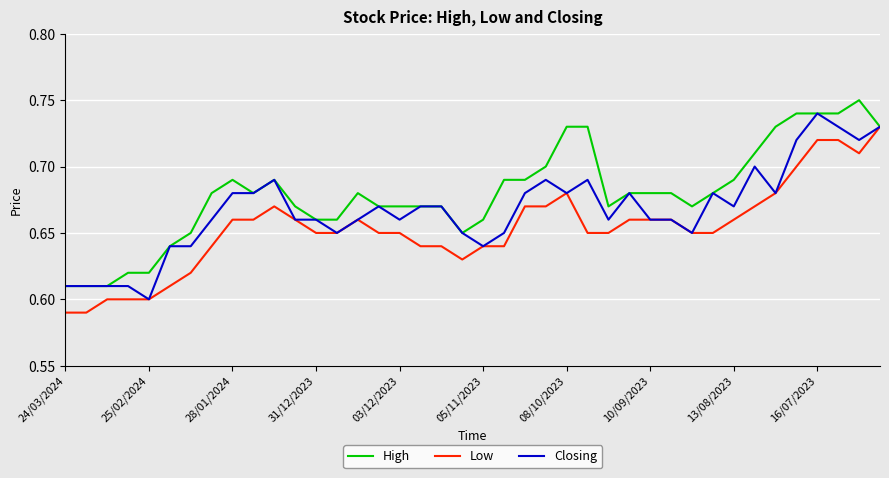

Rank the series by their average value, from lowest to highest.

Low, Closing, High